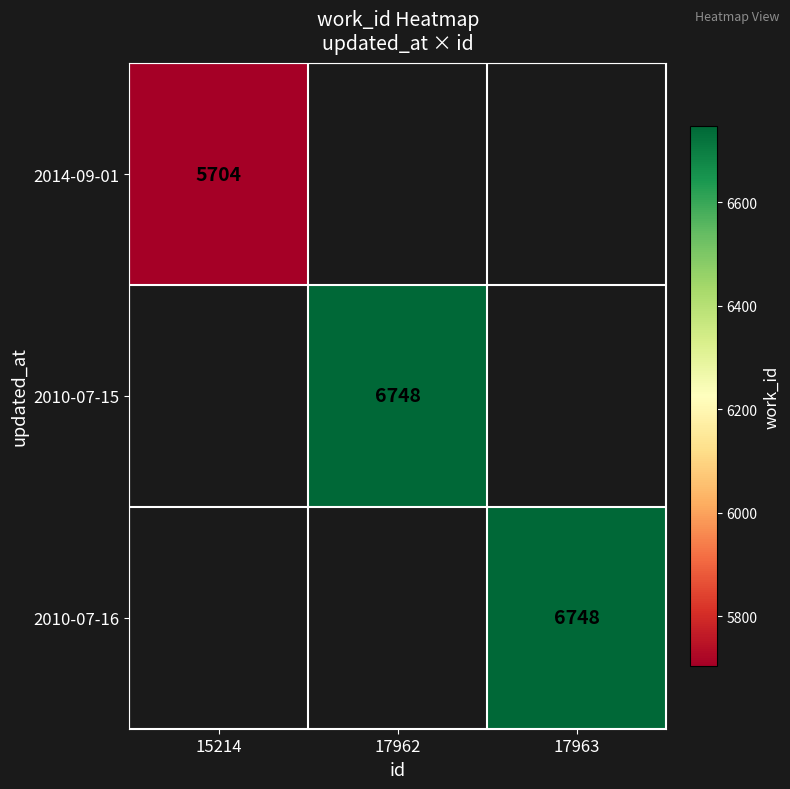

At how many categories does at least one series exceed 6403?

2